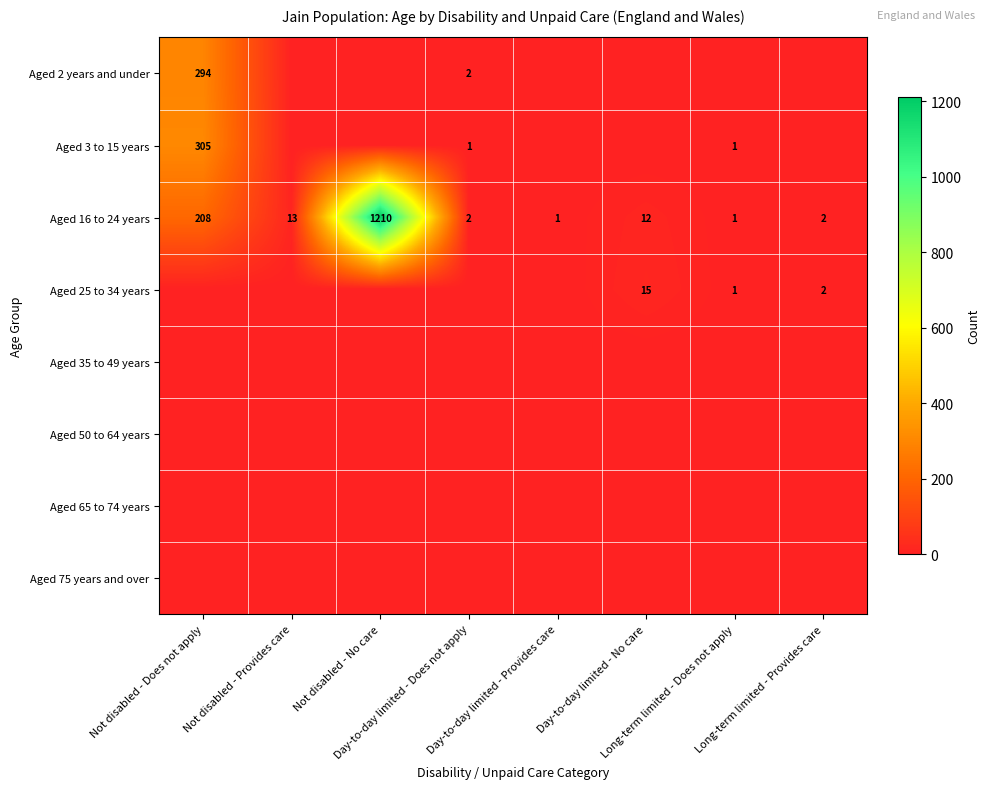

What is the maximum value for Aged 16 to 24 years?

1210